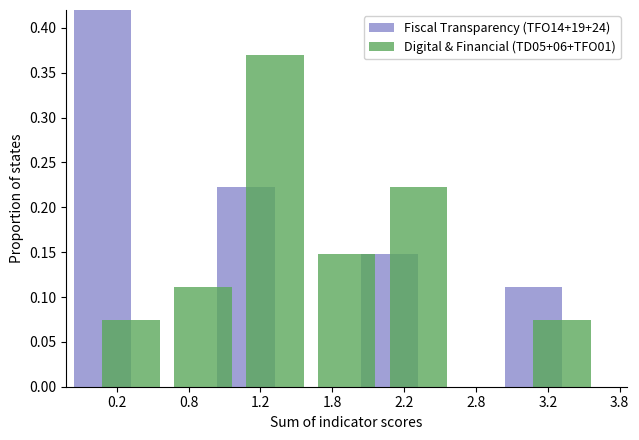

Count the number of categories in the chart.

8